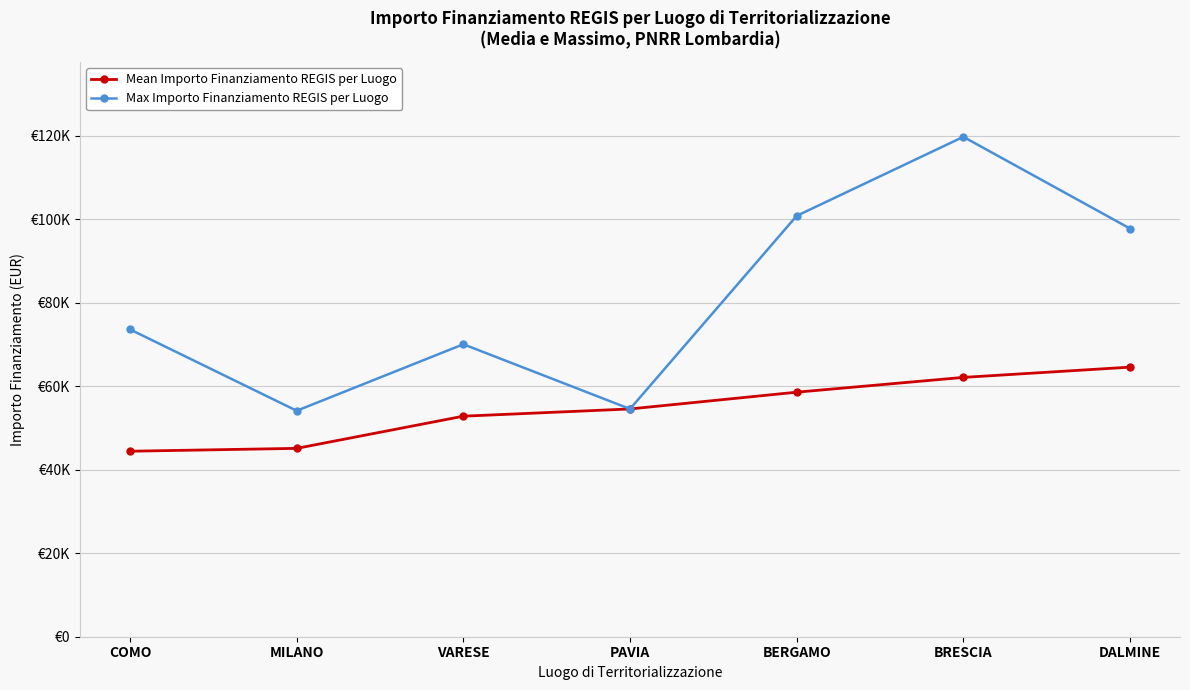

True or false: Max Importo Finanziamento REGIS per Luogo and Mean Importo Finanziamento REGIS per Luogo intersect in this chart.

False